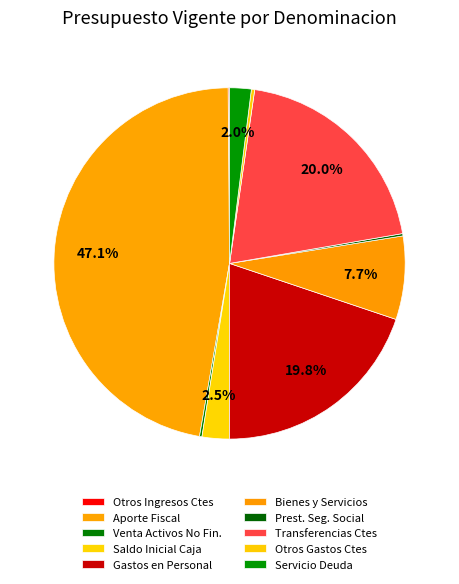

Which category has the smallest portion of the pie?

OTROS INGRESOS CORRIENTES